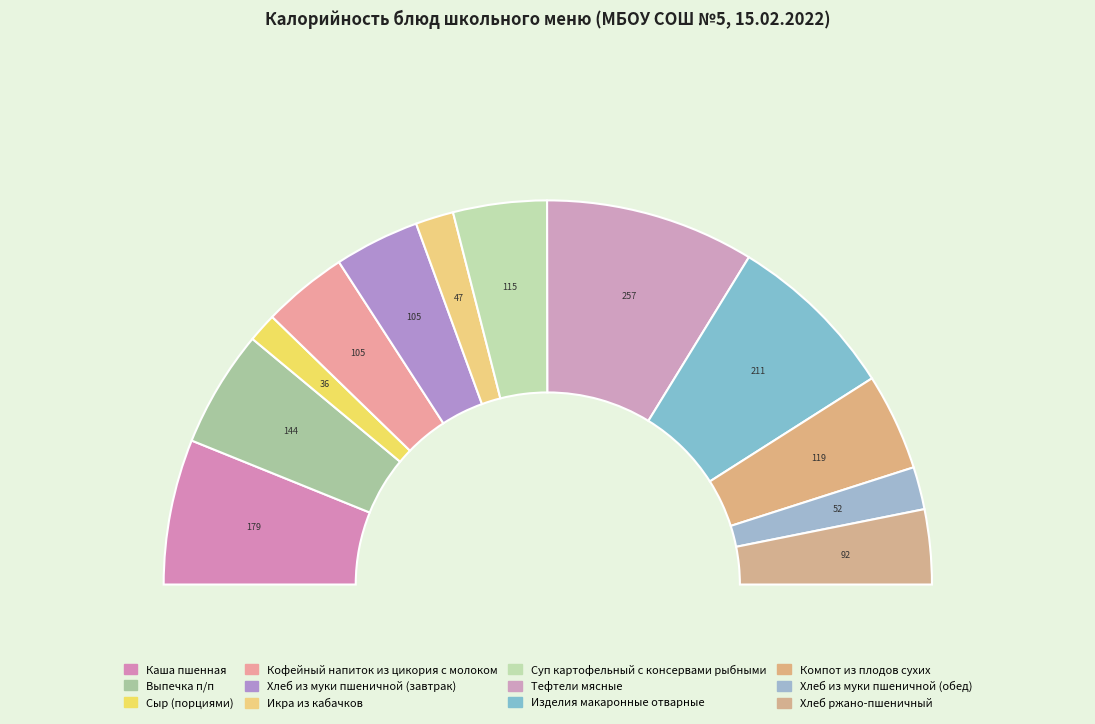

Does Хлеб ржано-пшеничный account for over 50% of the chart?

No